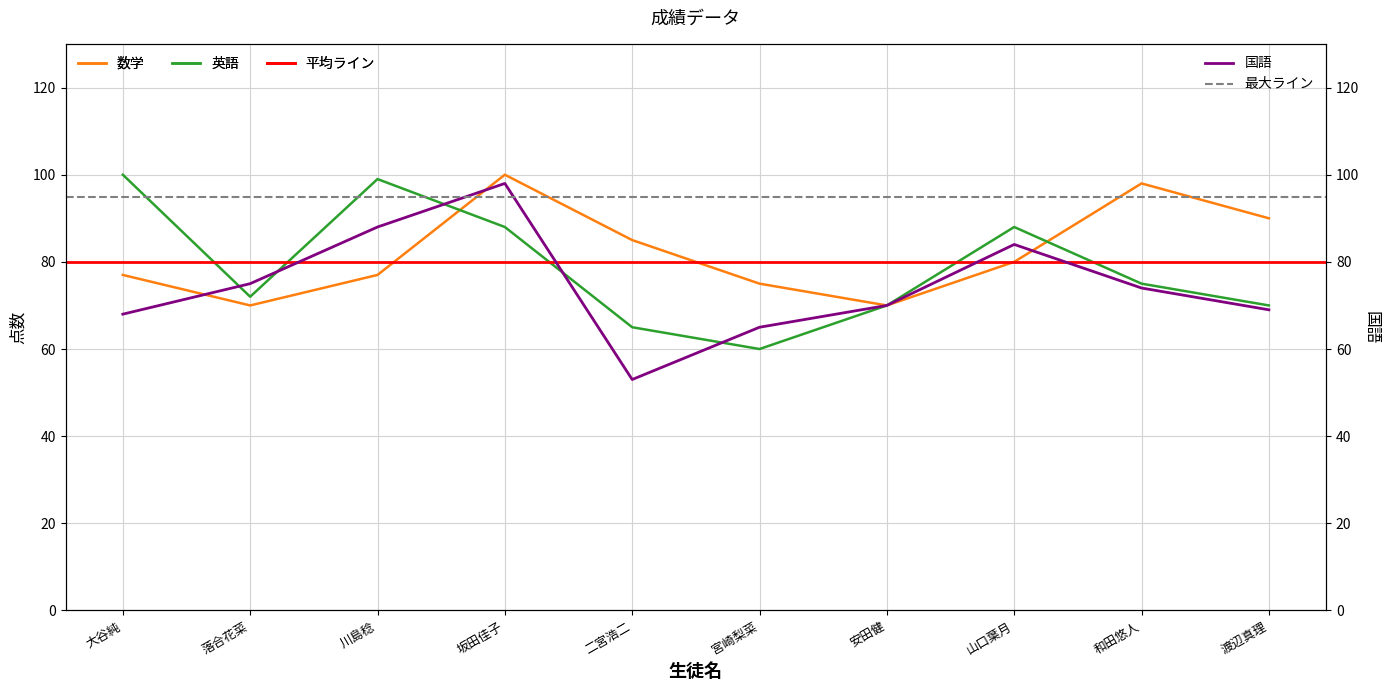

At how many categories does at least one series exceed 69?

10